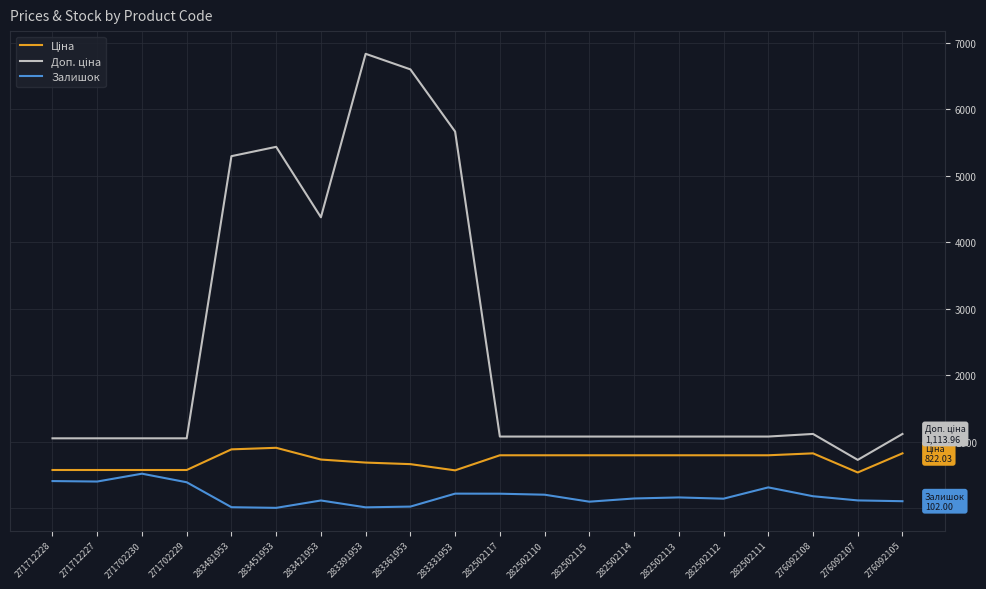

What is the total value across all series at 282502110?

2067.7